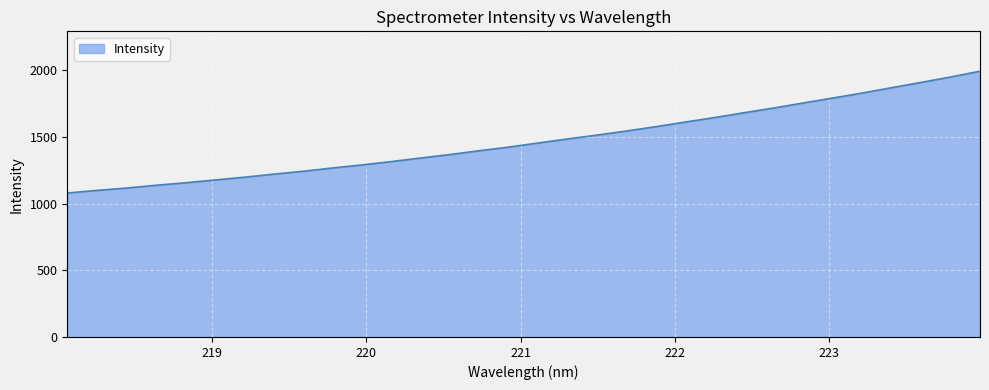

What is the greatest value displayed?

1991.7